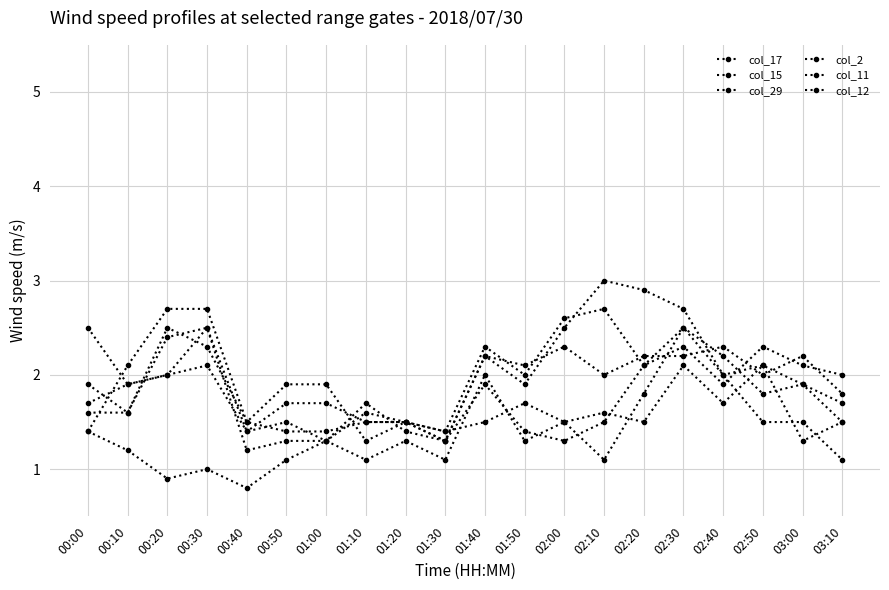

Reading right to left, list all the values displayed in this chart.

col_17: 03:10=1.5	03:00=1.9	02:50=1.8	02:40=2.2	02:30=2.5	02:20=2.1	02:10=1.5	02:00=1.3	01:50=1.4	01:40=1.9	01:30=1.3	01:20=1.4	01:10=1.7	01:00=1.3	00:50=1.3	00:40=1.2	00:30=2.5	00:20=2.0	00:10=1.9	00:00=1.7
col_15: 03:10=1.5	03:00=1.3	02:50=2.1	02:40=1.7	02:30=2.1	02:20=1.5	02:10=1.6	02:00=1.5	01:50=1.7	01:40=1.5	01:30=1.4	01:20=1.5	01:10=1.3	01:00=1.9	00:50=1.9	00:40=1.5	00:30=2.7	00:20=2.7	00:10=2.1	00:00=1.4
col_29: 03:10=1.1	03:00=1.5	02:50=1.5	02:40=2.0	02:30=2.5	02:20=1.8	02:10=1.1	02:00=1.5	01:50=1.3	01:40=2.0	01:30=1.1	01:20=1.3	01:10=1.1	01:00=1.3	00:50=1.1	00:40=0.8	00:30=1.0	00:20=0.9	00:10=1.2	00:00=1.4
col_2: 03:10=1.8	03:00=2.2	02:50=2.0	02:40=2.3	02:30=2.2	02:20=2.2	02:10=2.0	02:00=2.3	01:50=2.1	01:40=2.2	01:30=1.3	01:20=1.5	01:10=1.5	01:00=1.7	00:50=1.7	00:40=1.4	00:30=2.1	00:20=2.0	00:10=1.9	00:00=2.5
col_11: 03:10=2.0	03:00=2.1	02:50=2.3	02:40=1.9	02:30=2.3	02:20=2.1	02:10=2.7	02:00=2.6	01:50=2.0	01:40=2.3	01:30=1.4	01:20=1.5	01:10=1.5	01:00=1.4	00:50=1.4	00:40=1.5	00:30=2.3	00:20=2.5	00:10=1.6	00:00=1.6
col_12: 03:10=1.7	03:00=1.9	02:50=2.1	02:40=2.0	02:30=2.7	02:20=2.9	02:10=3.0	02:00=2.5	01:50=1.9	01:40=2.2	01:30=1.3	01:20=1.5	01:10=1.6	01:00=1.3	00:50=1.5	00:40=1.4	00:30=2.5	00:20=2.4	00:10=1.6	00:00=1.9